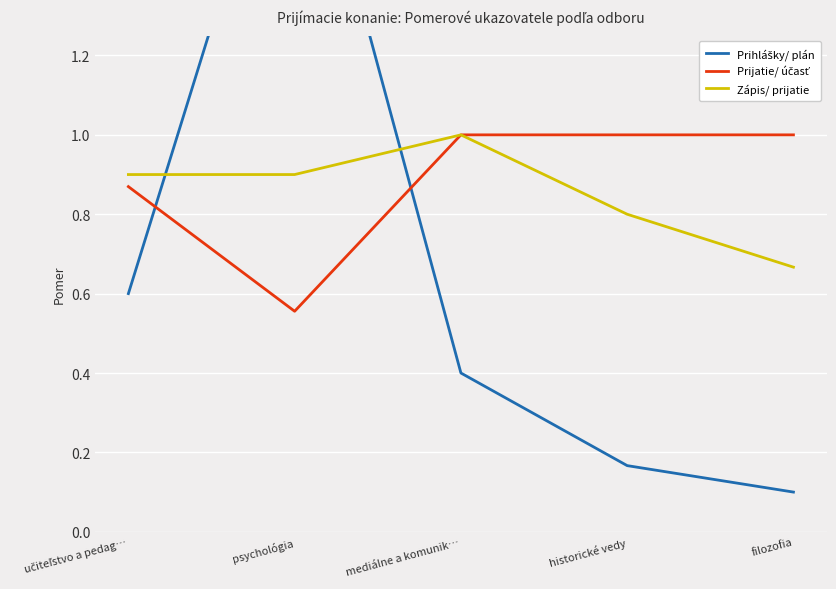

Which series has the largest range (max minus min)?

Prihlášky/ plán